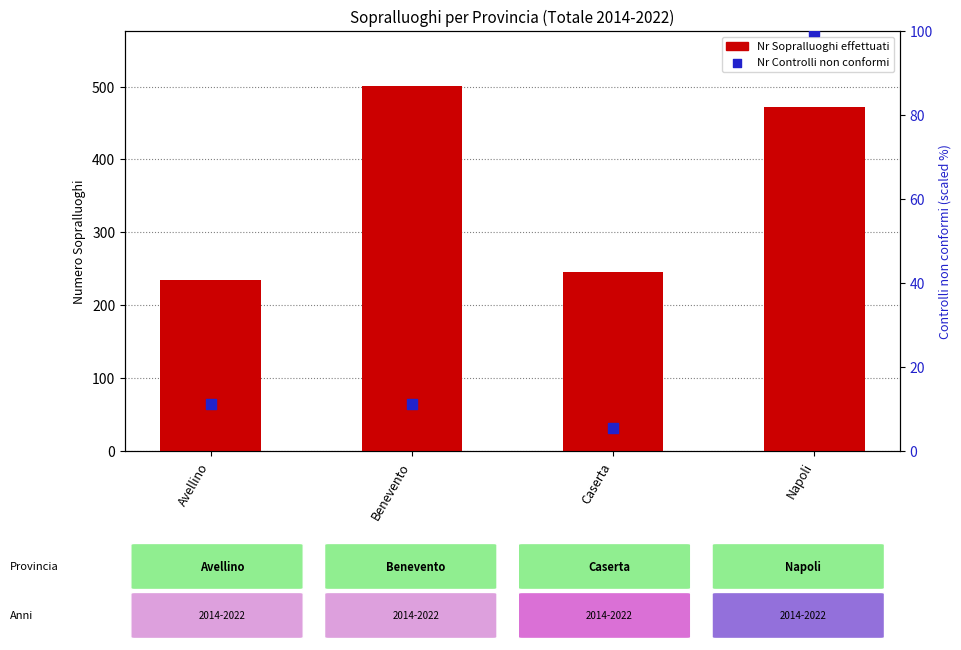

Which series has the largest total across all categories?

Nr Sopralluoghi effettuati